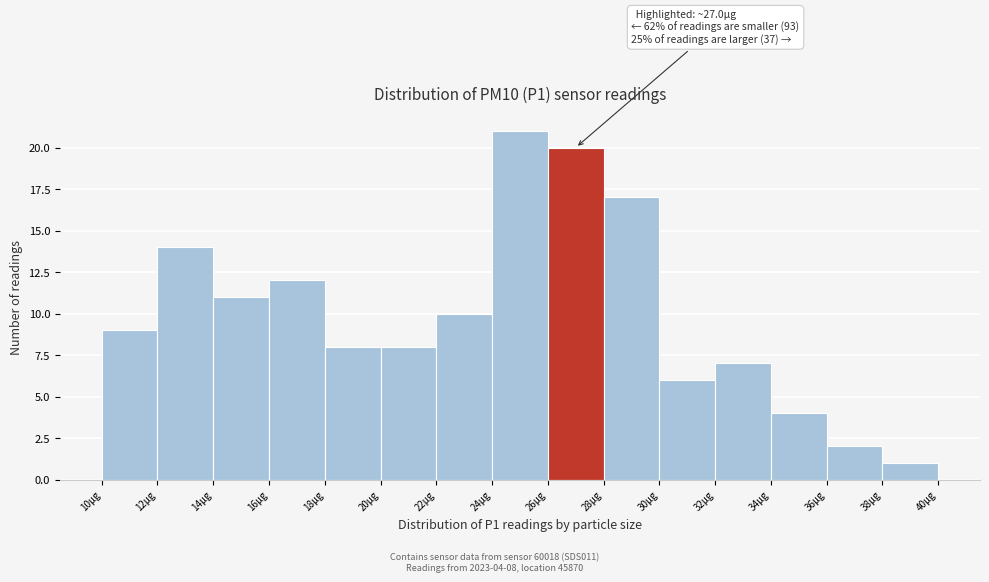

Which range on the x-axis has the tallest bar?

24 to 26